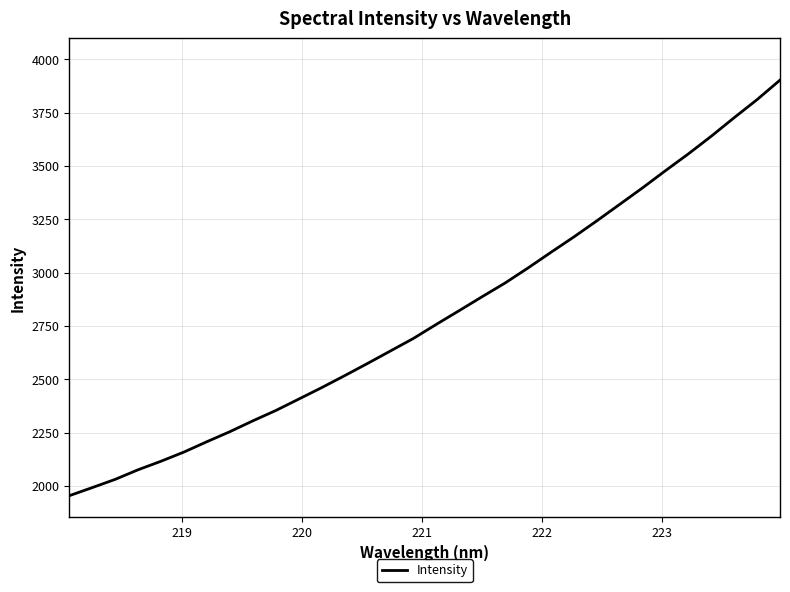

What is the difference between the maximum and minimum values?

1948.9